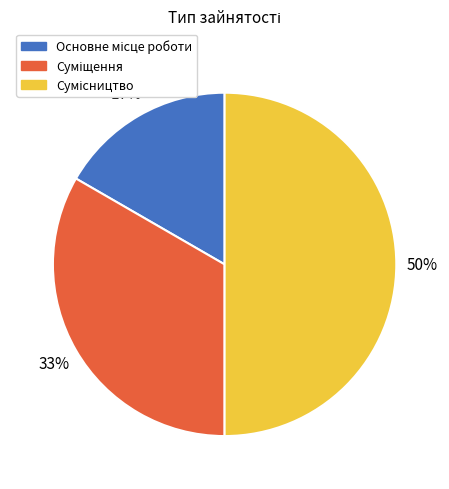

To the nearest percent, what is the average slice percentage?

33%